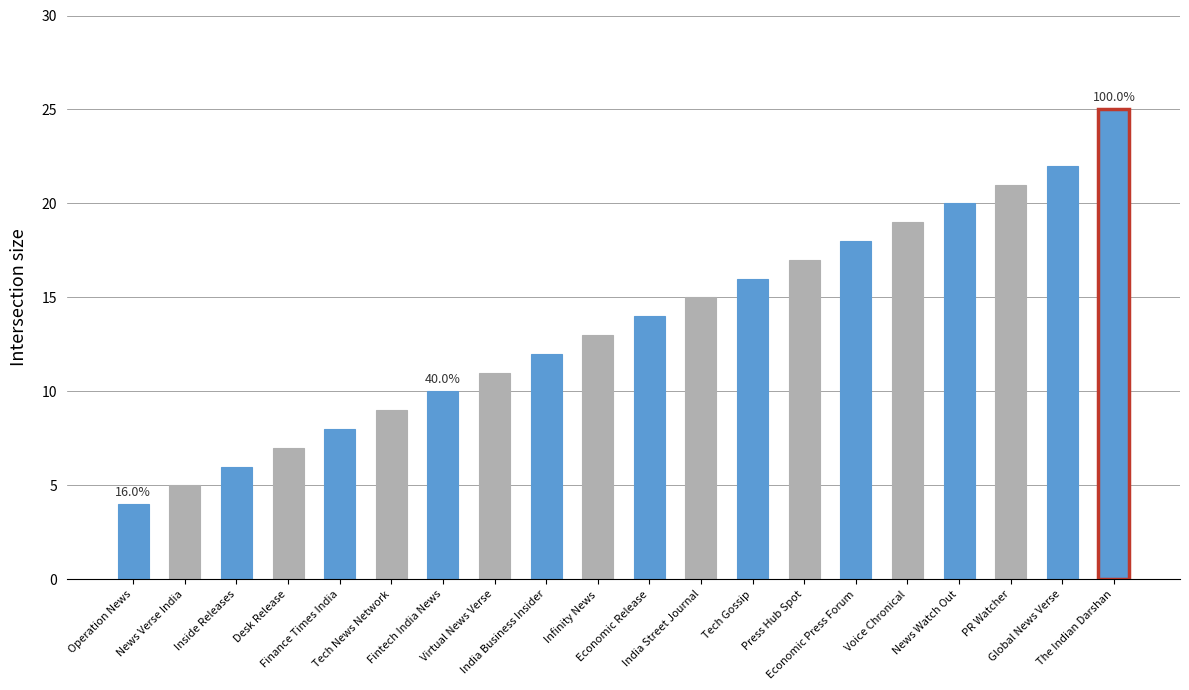

Between Finance Times India and Desk Release, which is larger?

Finance Times India